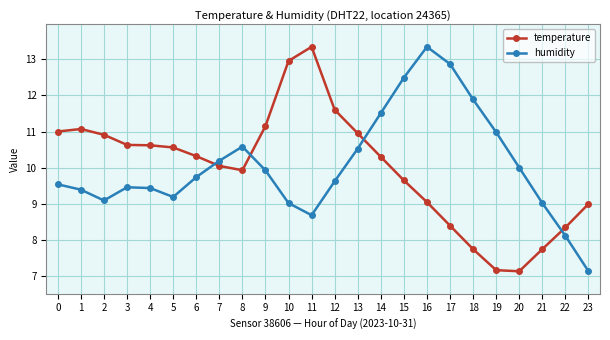

Is this an area chart (filled region under the line)?

No